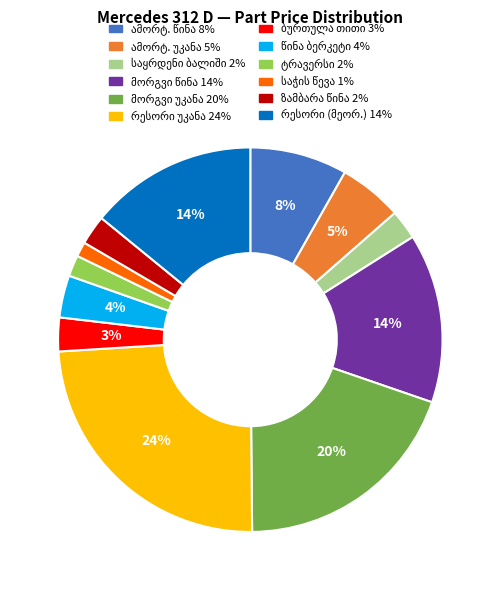

To the nearest percent, what is the difference between the largest and smallest slice percentages?

23%